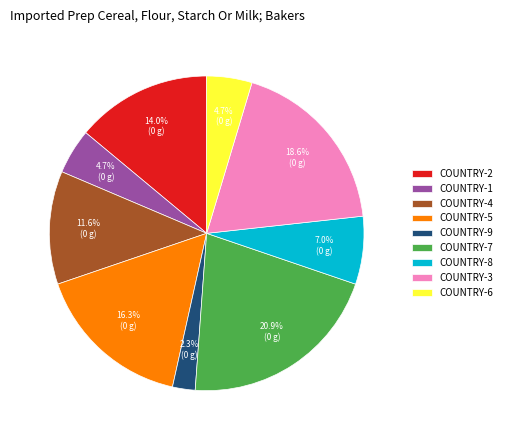

Does COUNTRY-9 represent more than half of the total?

No